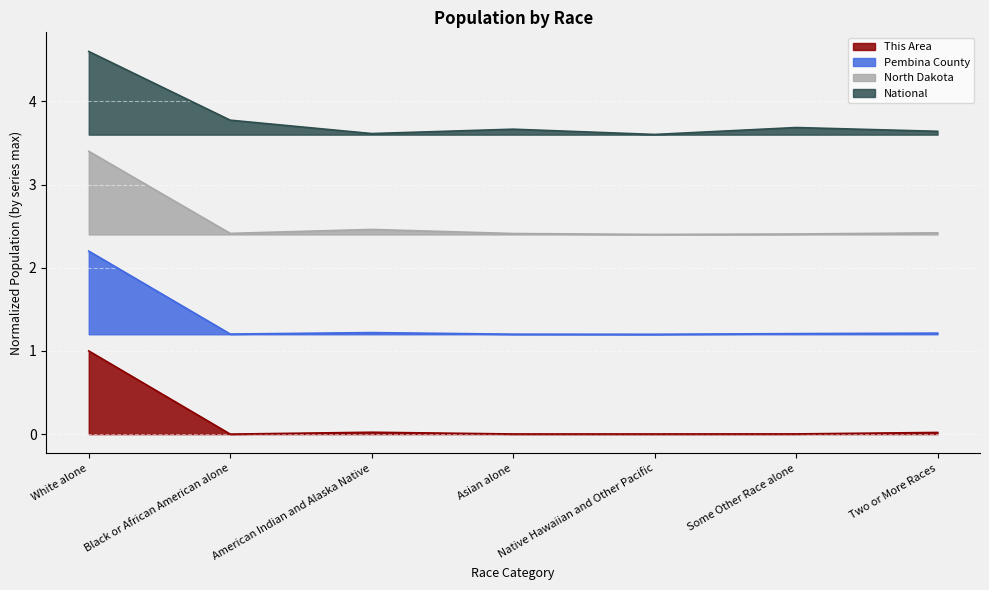

What is the label of the 1st point from the right?

Two or More Races